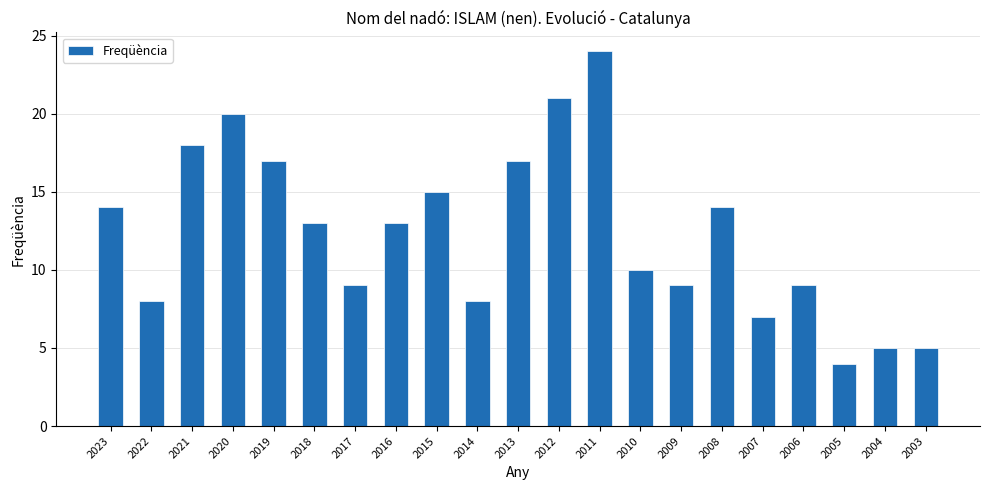

Reading left to right, extract all data points from this chart.

2023=14	2022=8	2021=18	2020=20	2019=17	2018=13	2017=9	2016=13	2015=15	2014=8	2013=17	2012=21	2011=24	2010=10	2009=9	2008=14	2007=7	2006=9	2005=4	2004=5	2003=5